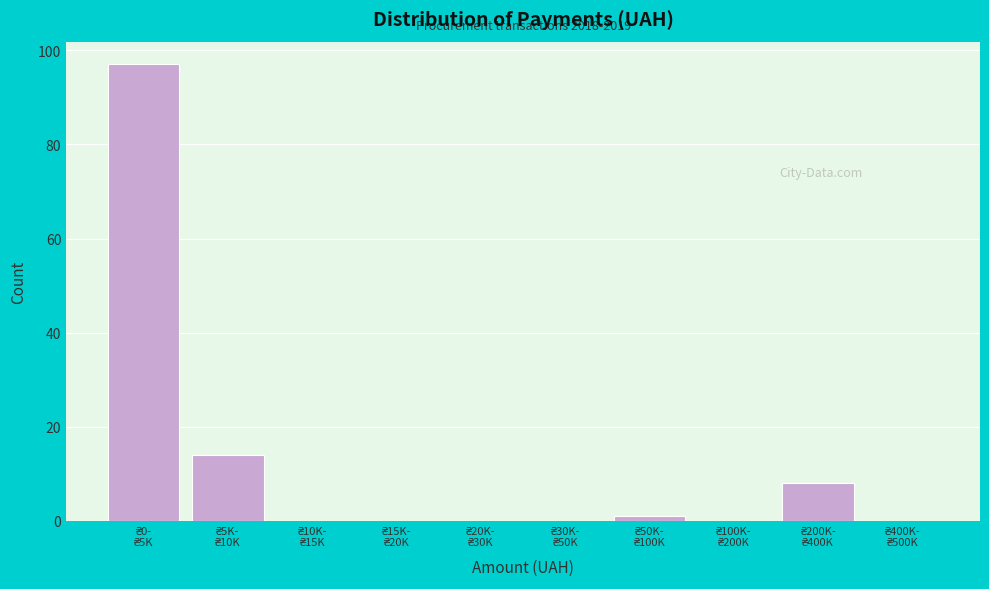

What is the sum of all values?

120